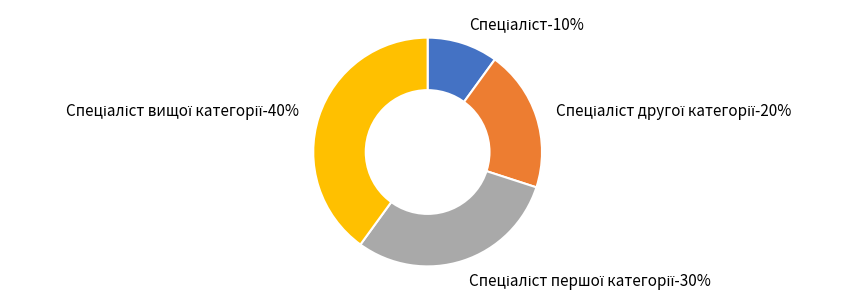

What percentage is the Спеціаліст першої категорії slice, to the nearest percent?

30%